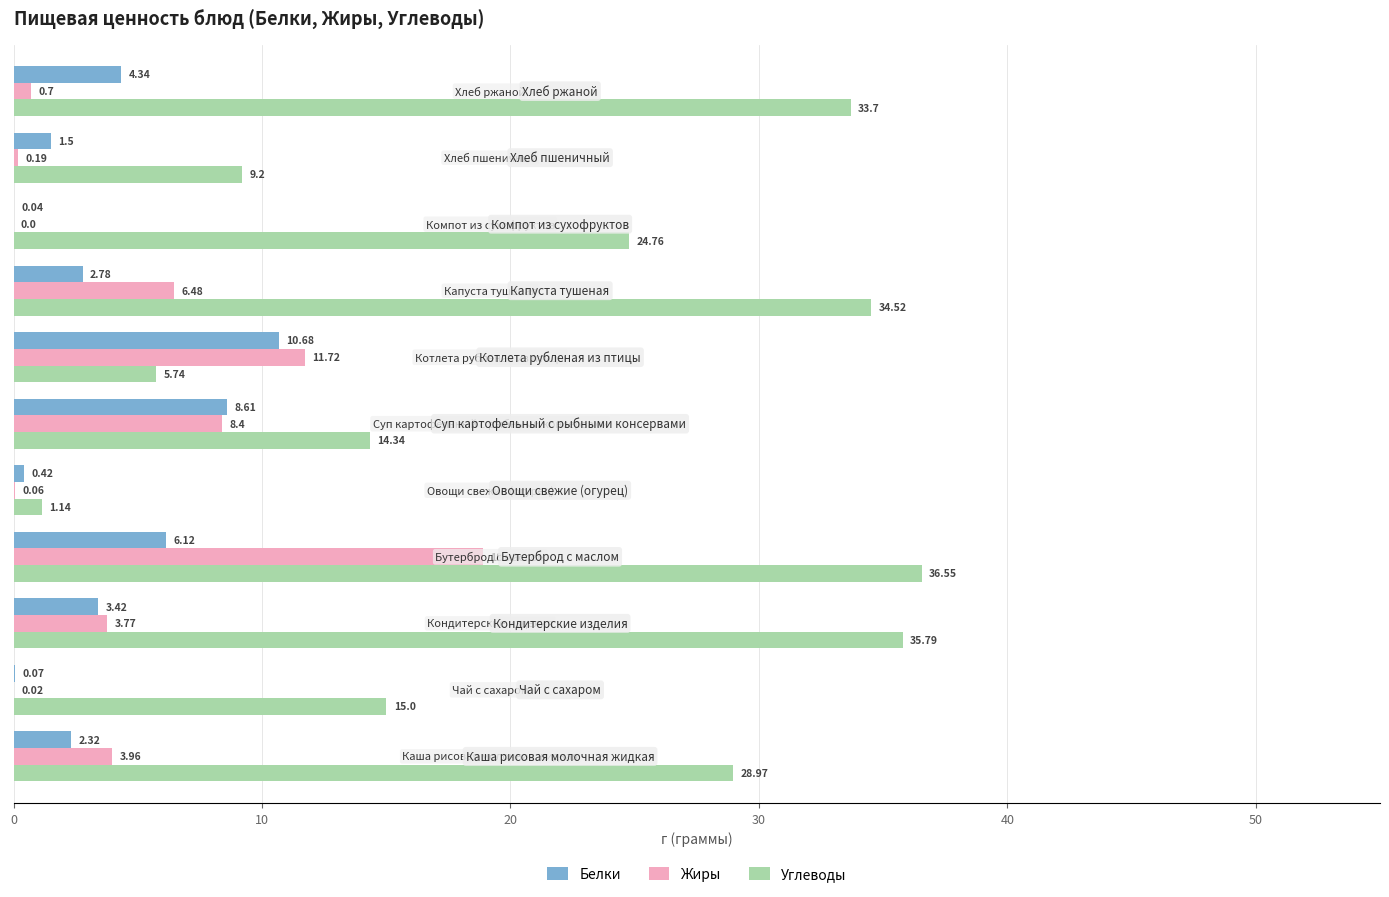

Which series has the largest range (max minus min)?

Углеводы